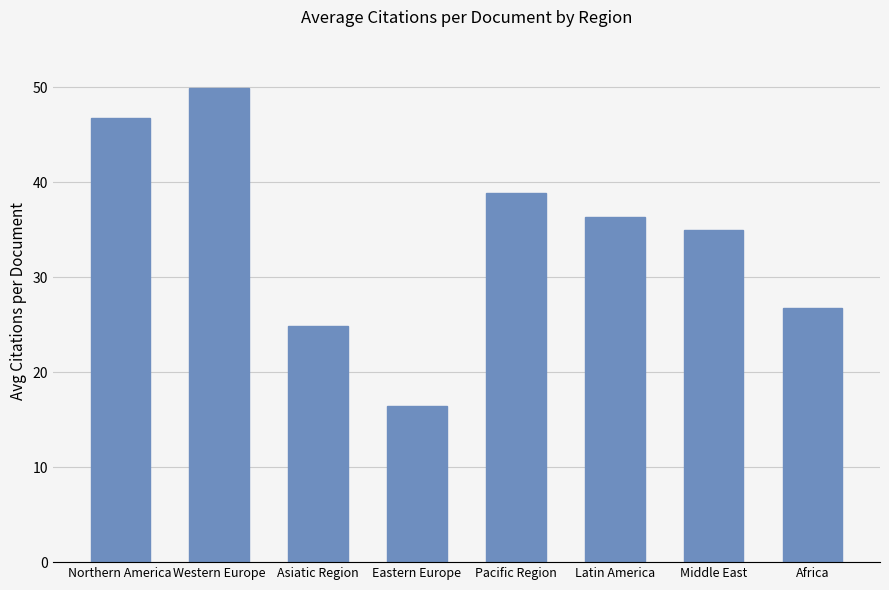

Which has a higher value, Latin America or Pacific Region?

Pacific Region